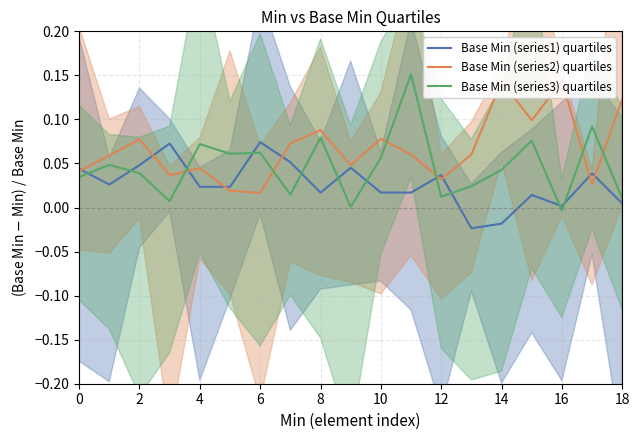

How many values in Base Min (series1) quartiles are above zero?

17